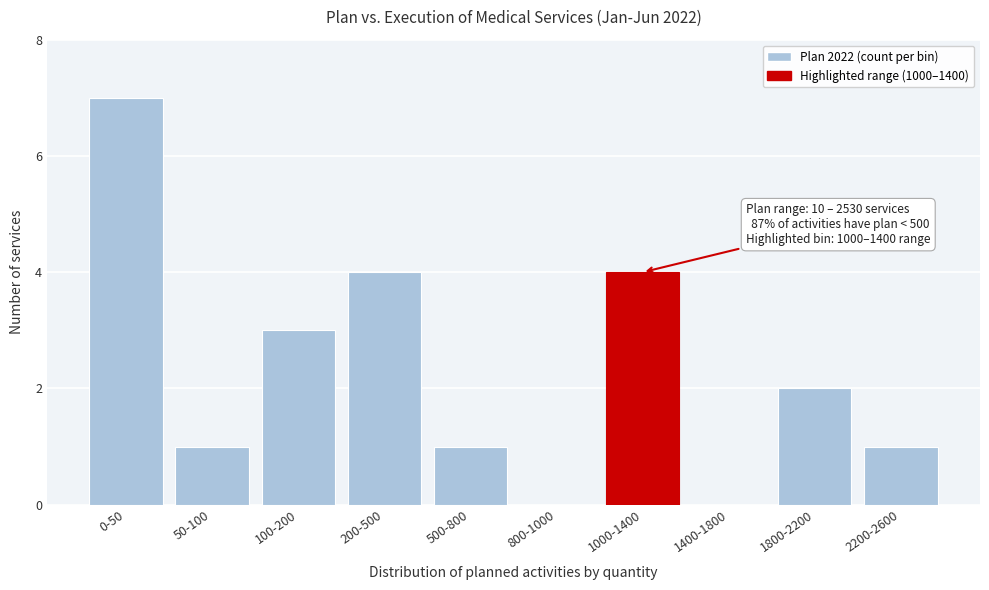

Reading left to right, extract all data points from this chart.

0-50=7	50-100=1	100-200=3	200-500=4	500-800=1	800-1000=0	1000-1400=4	1400-1800=0	1800-2200=2	2200-2600=1